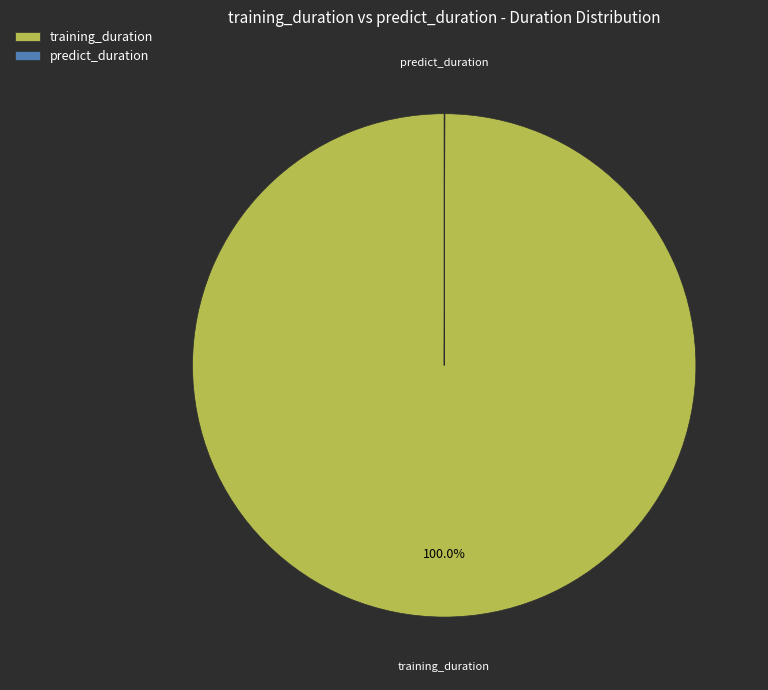

Which category accounts for the majority?

training_duration